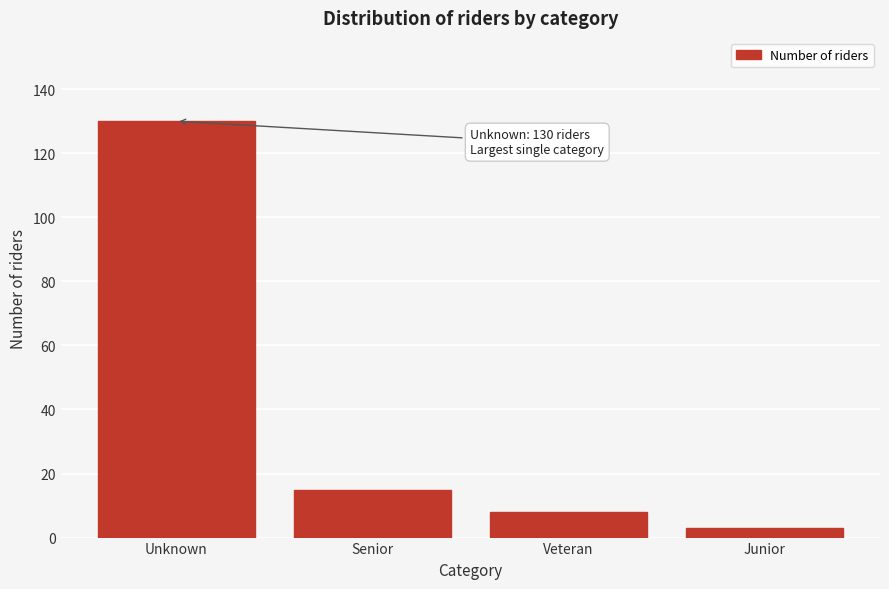

Reading right to left, list all the values displayed in this chart.

3	8	15	130